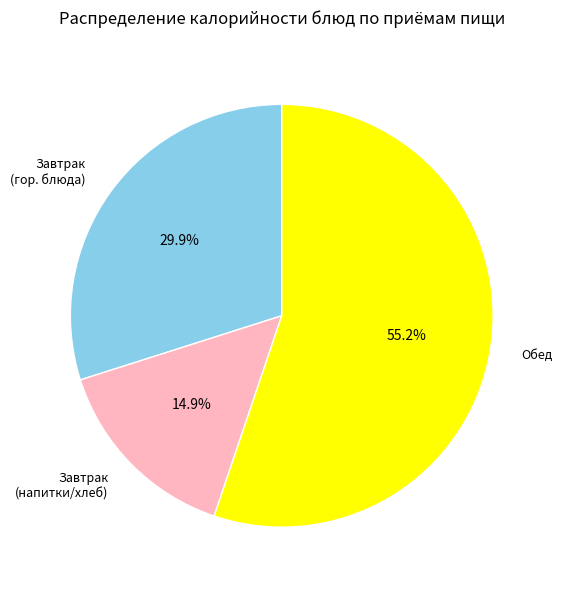

Is there any slice that represents more than half of the pie?

Yes